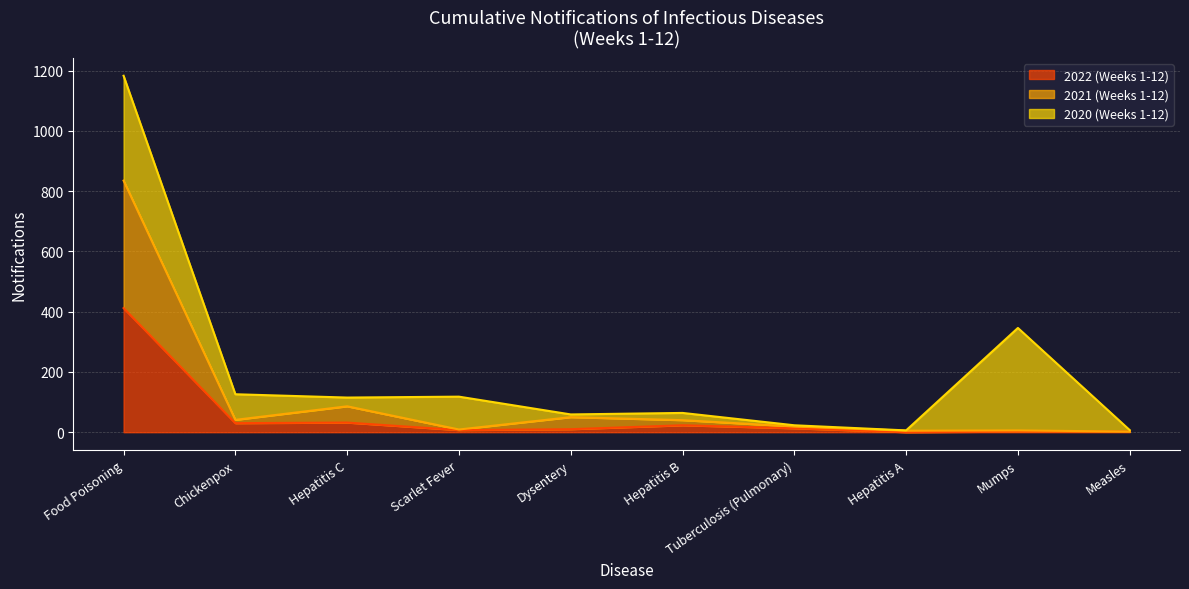

True or false: 2022 (Weeks 1-12) and 2021 (Weeks 1-12) intersect in this chart.

False